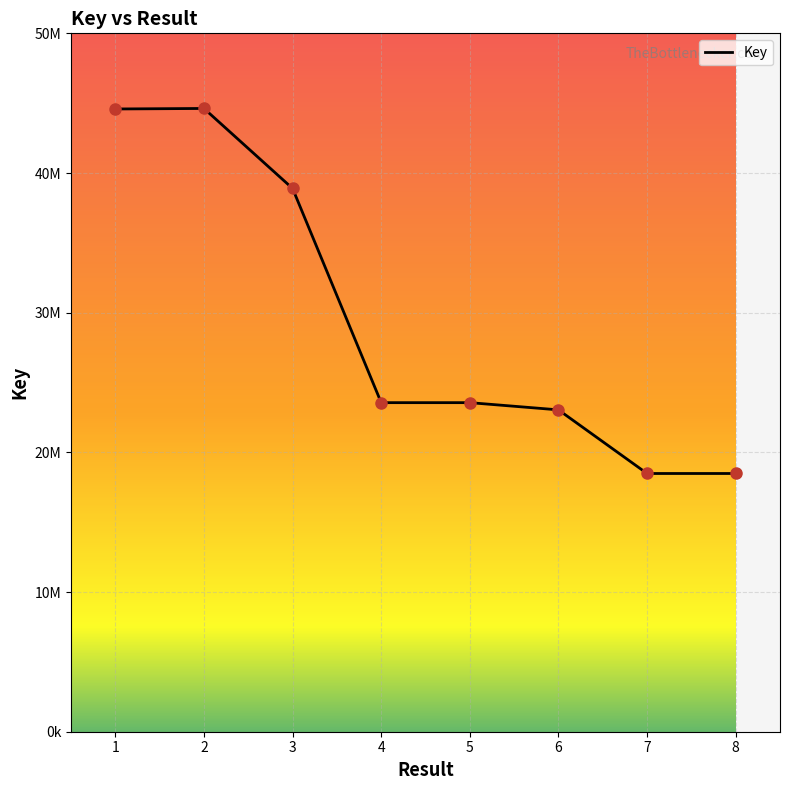

Does the chart display data point markers on the line(s)?

No